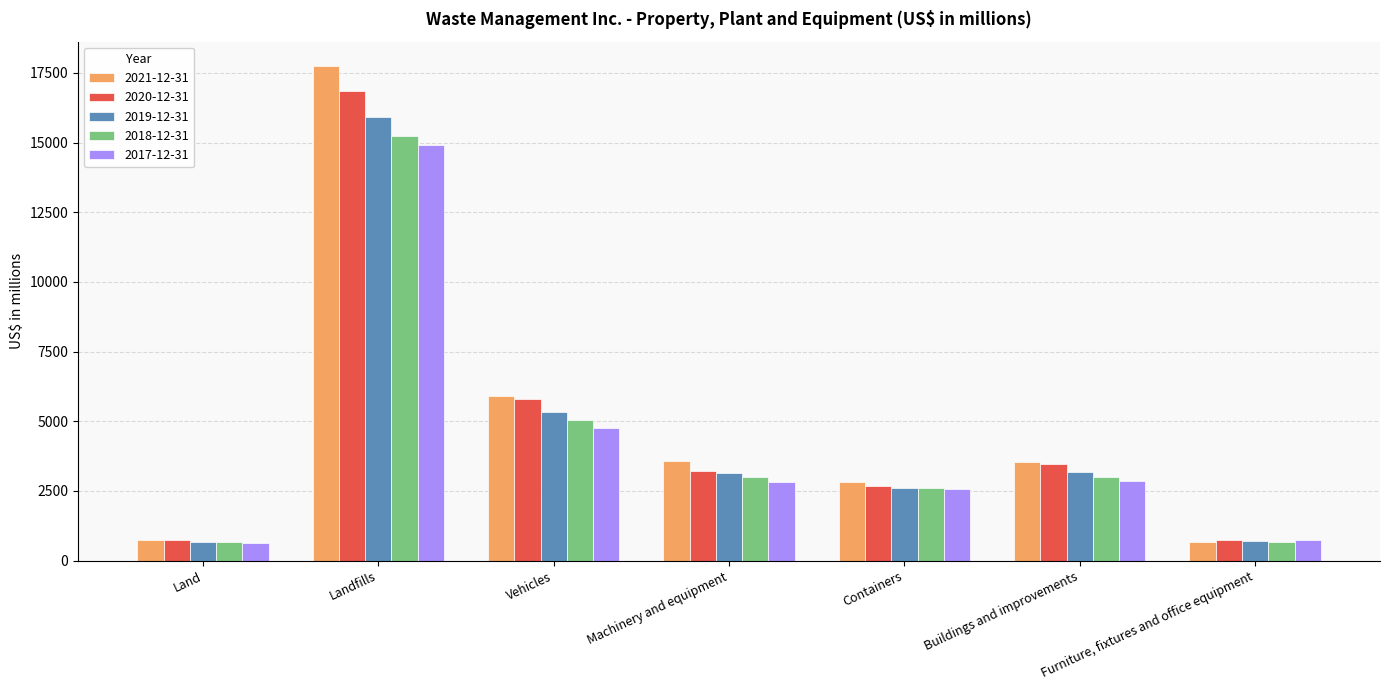

Rank the series by their maximum value, from highest to lowest.

2021-12-31, 2020-12-31, 2019-12-31, 2018-12-31, 2017-12-31